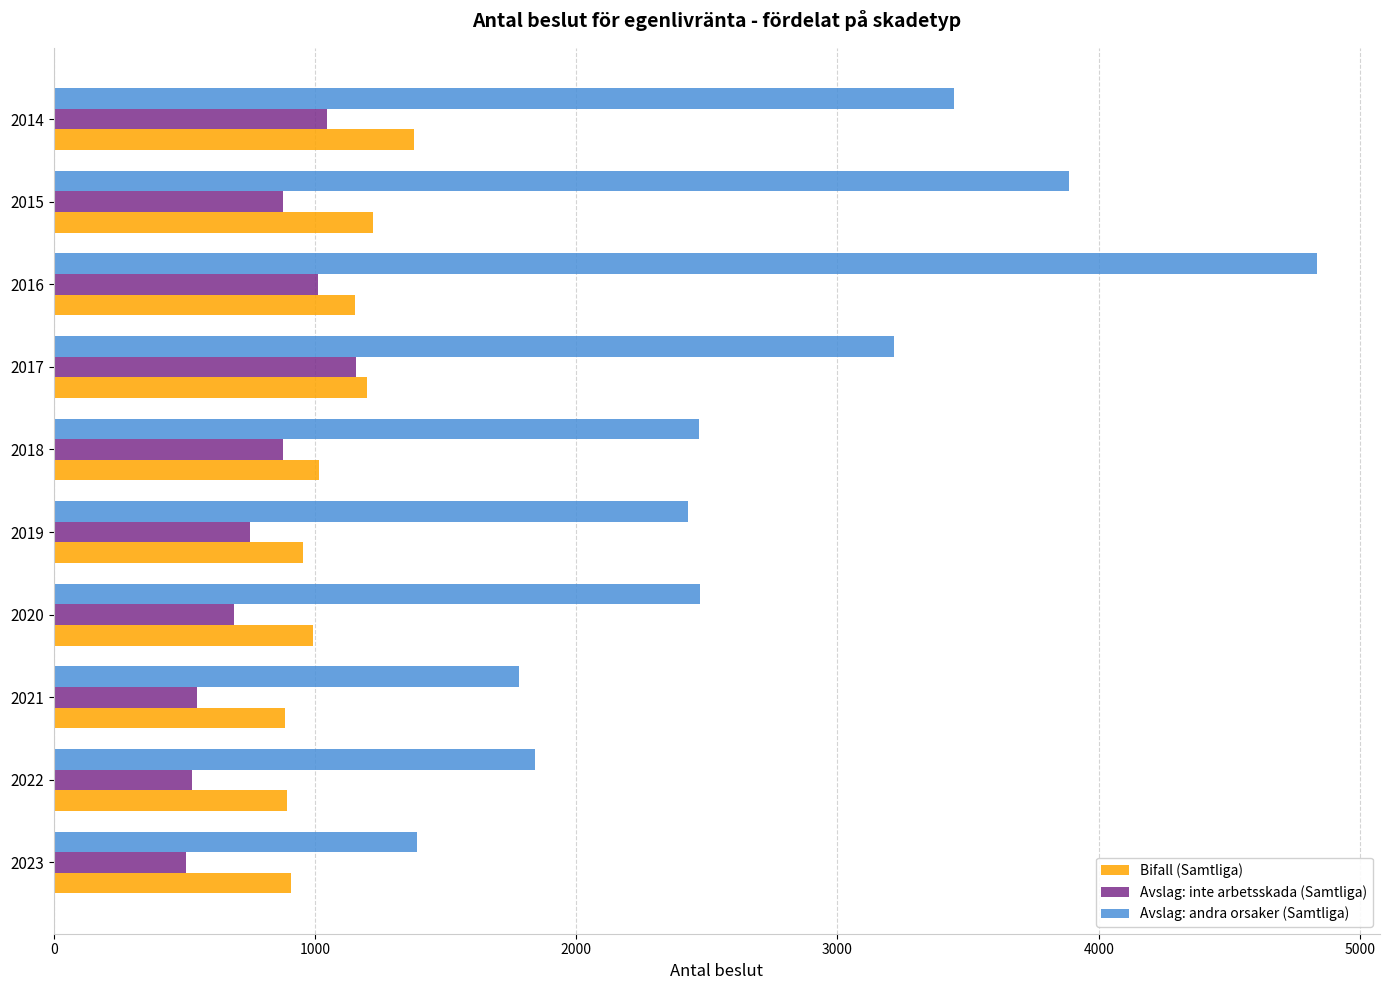

What is the average value of the Avslag: inte arbetsskada (Samtliga) series?

799